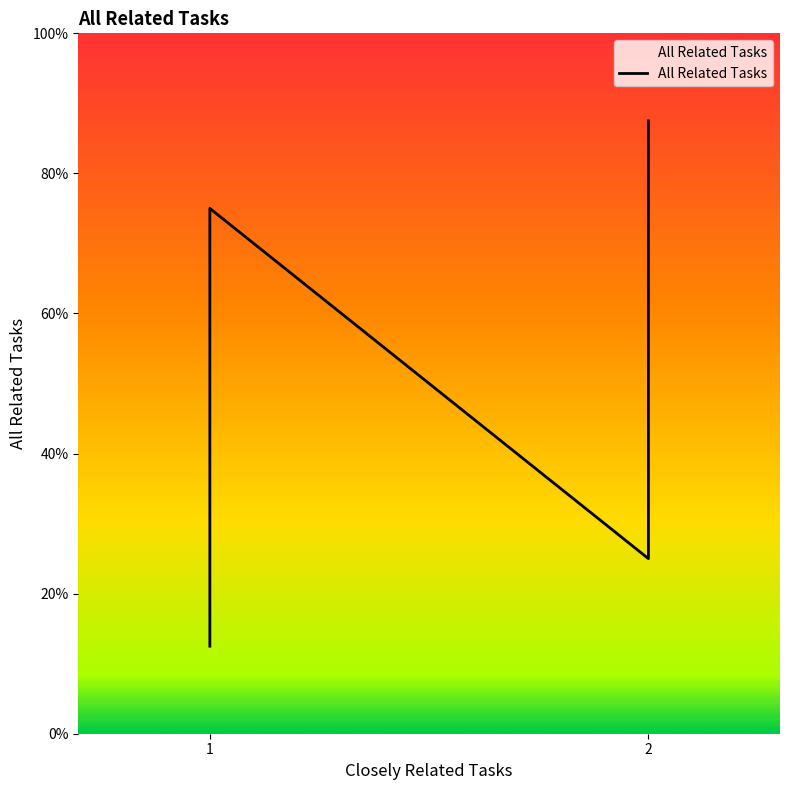

Count the number of data series in this chart.

1